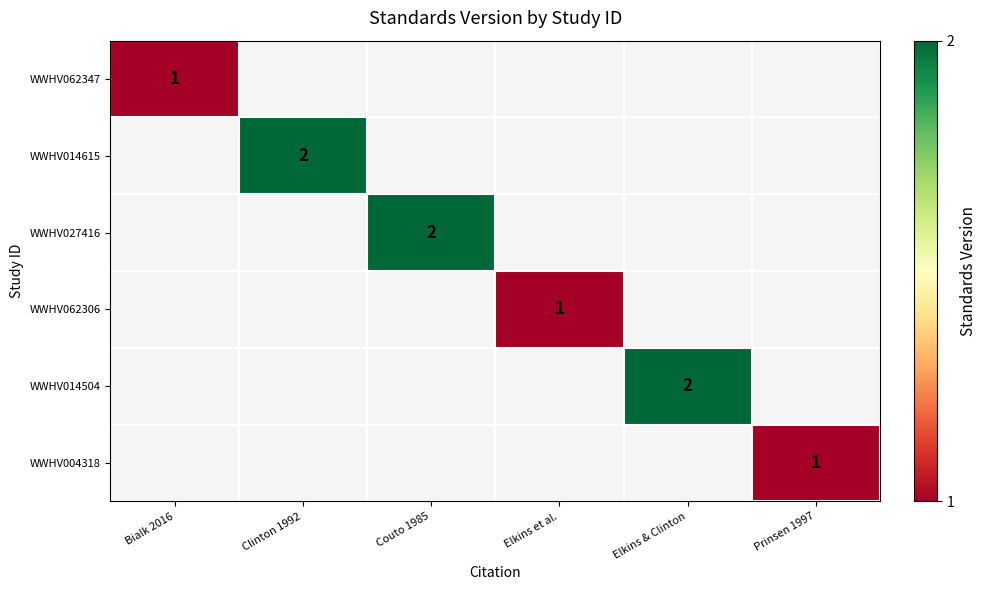

Which category has the lowest value across all series?

Bialk 2016